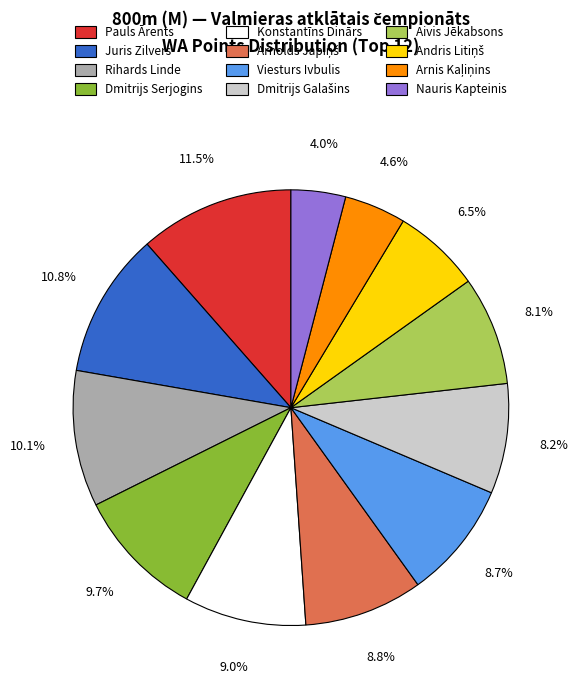

Is there any slice that represents more than half of the pie?

No